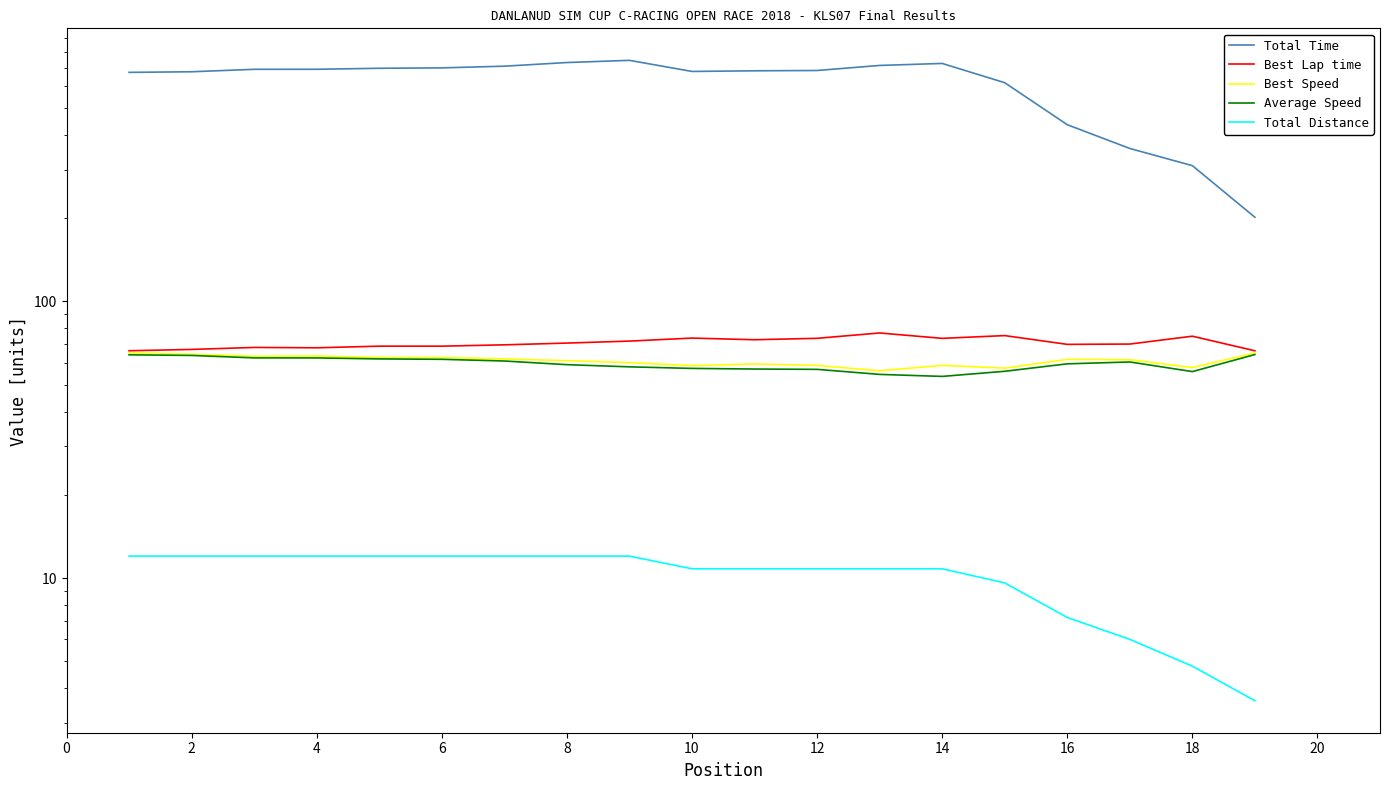

True or false: Best Speed and Total Distance intersect in this chart.

False